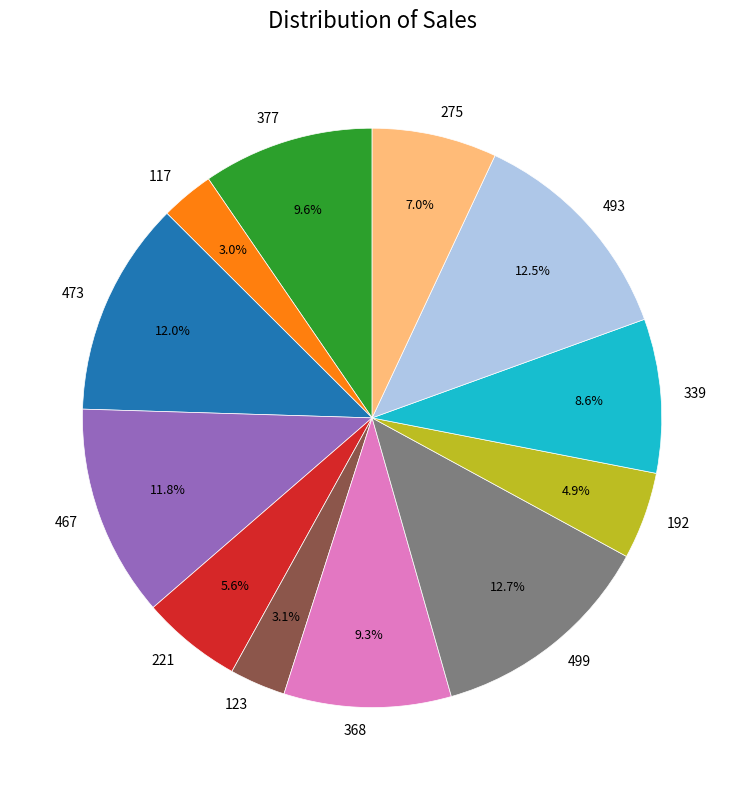

To the nearest percent, what is the difference between the largest and smallest slice percentages?

10%